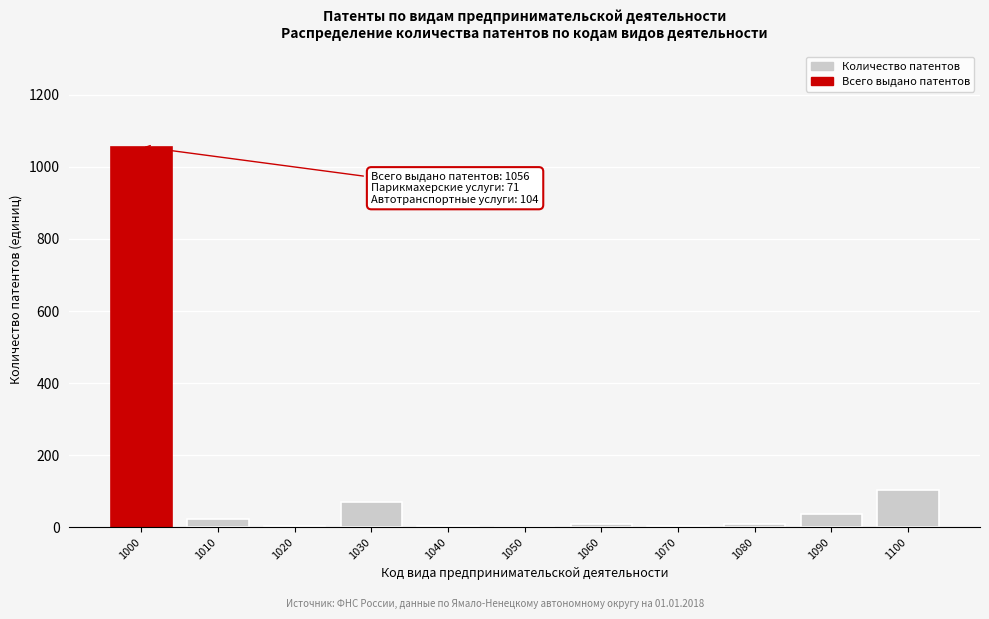

True or false: the data shows 42 at 1100.

False